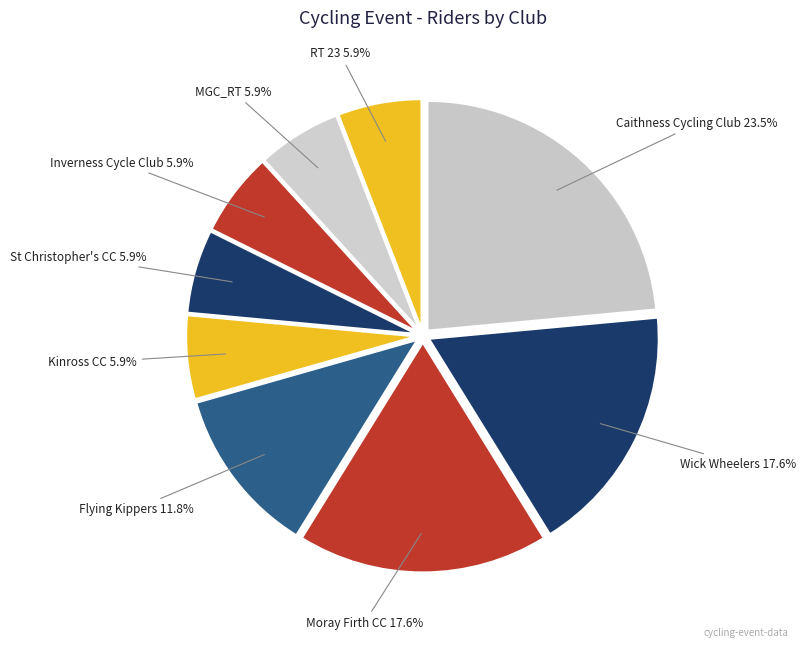

Count the number of slices in the pie.

9